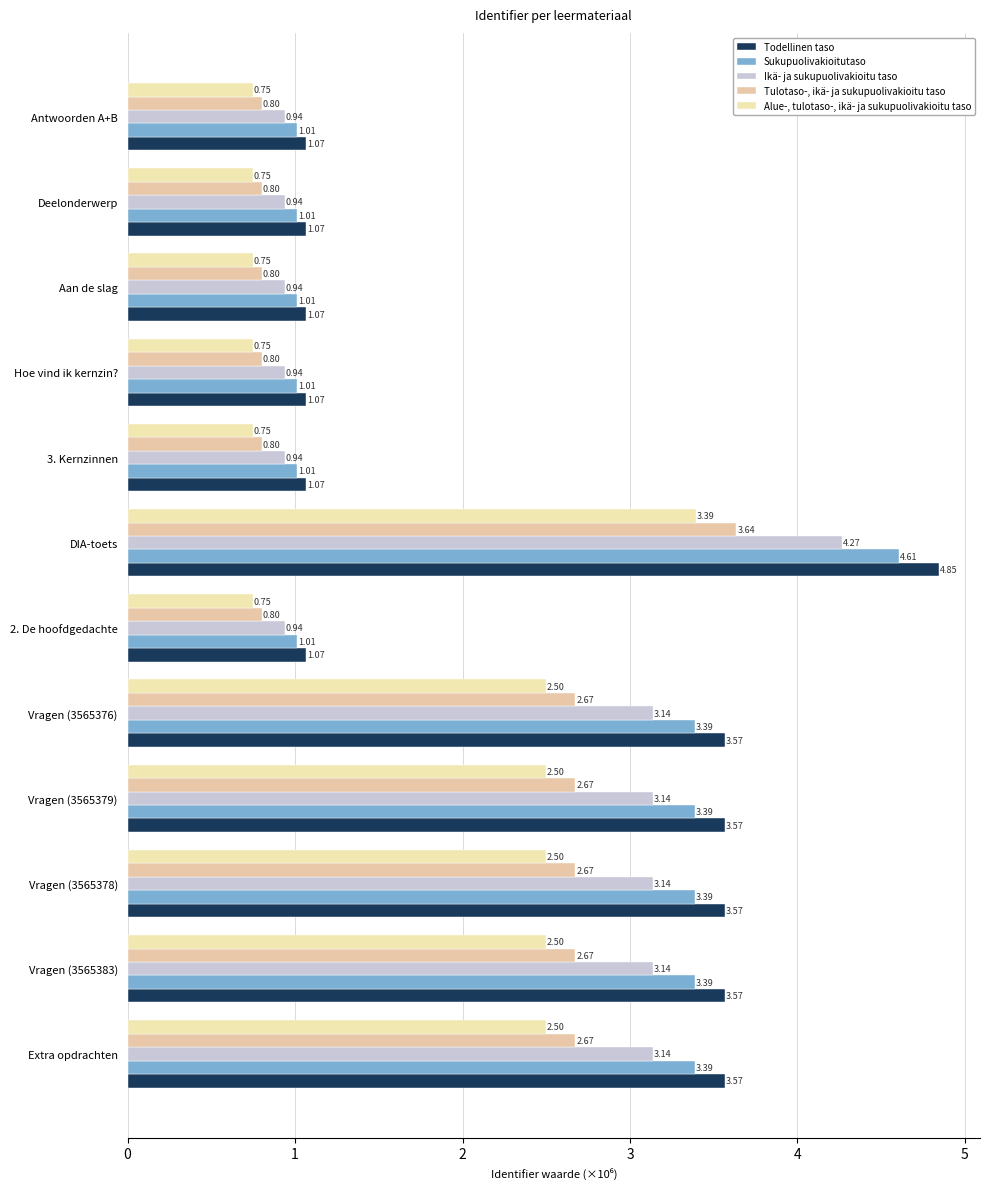

How many distinct data groups are displayed?

5